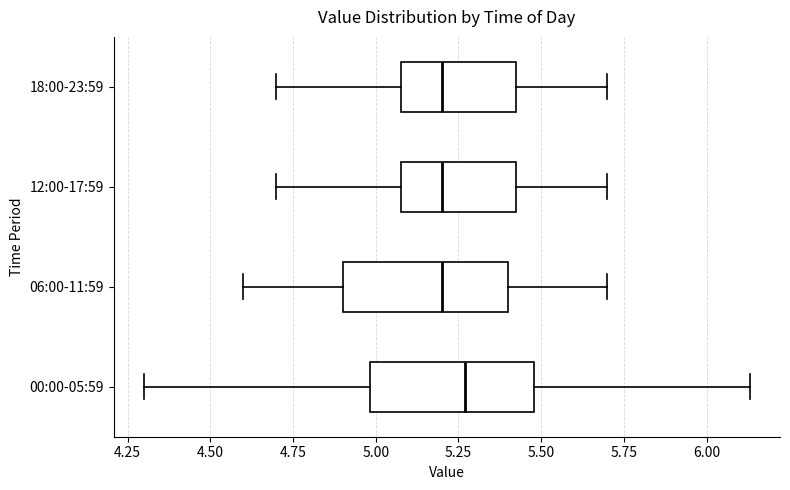

Reading bottom to top, transcribe this box plot: for each box, give where its median line is, the range the box spans, and where its two whiskers end, as read against the x-axis. The values are not printed on the chart, so give them approximately, as read against the axis.

00:00-05:59: median 5.25, box 5.00 to 5.50, whiskers 4.30 to 6.15
06:00-11:59: median 5.20, box 4.90 to 5.40, whiskers 4.60 to 5.70
12:00-17:59: median 5.20, box 5.10 to 5.45, whiskers 4.70 to 5.70
18:00-23:59: median 5.20, box 5.10 to 5.45, whiskers 4.70 to 5.70